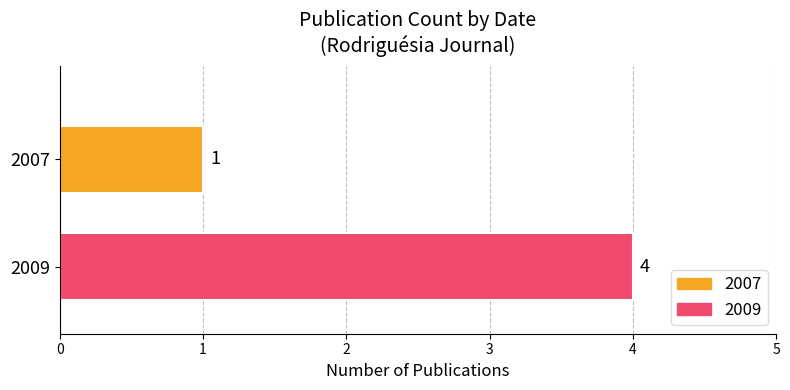

Which series has the largest range (max minus min)?

2007